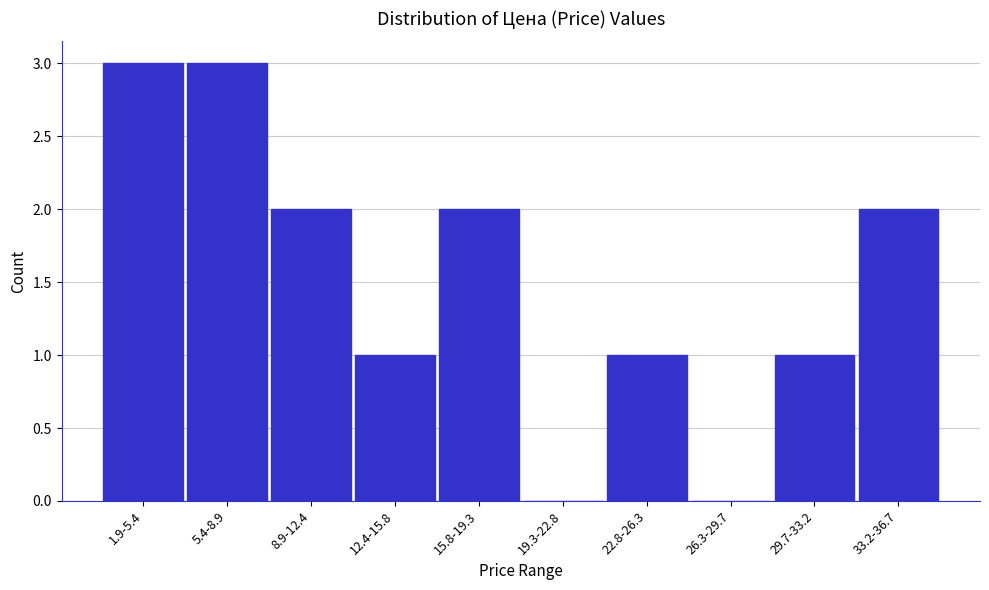

Reading left to right, list all the values displayed in this chart.

1.9-5.4=3	5.4-8.9=3	8.9-12.4=2	12.4-15.8=1	15.8-19.3=2	19.3-22.8=0	22.8-26.3=1	26.3-29.7=0	29.7-33.2=1	33.2-36.7=2